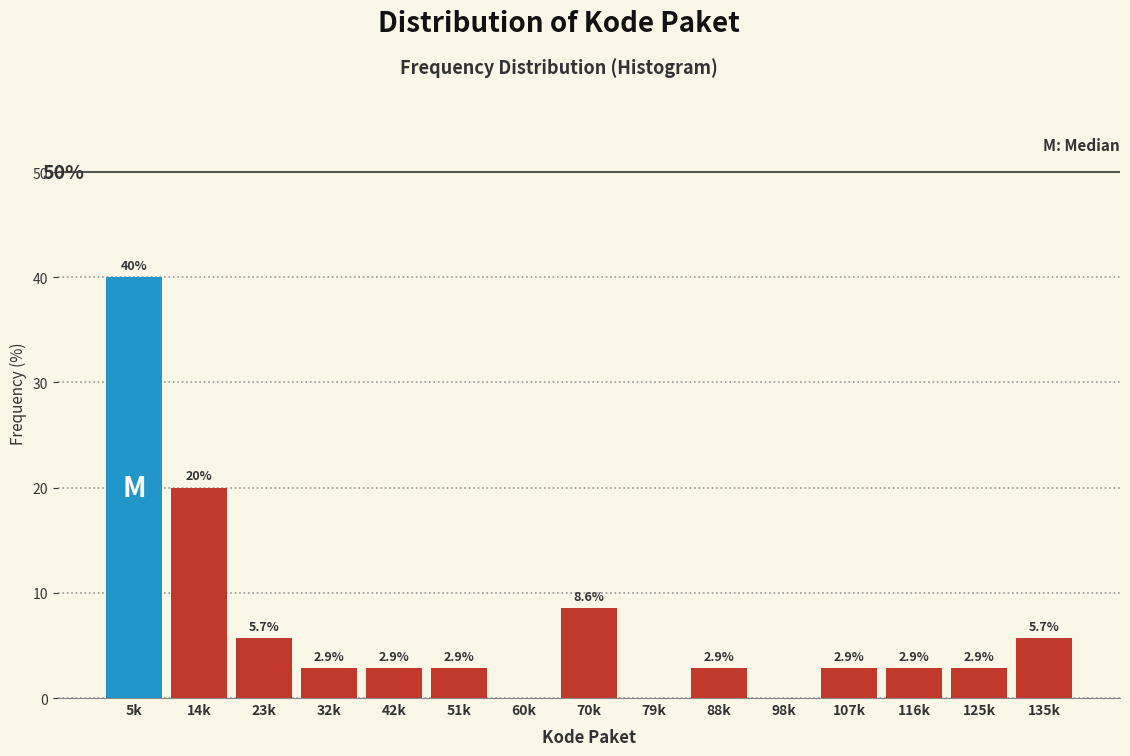

Reading left to right, what are all the values shown in this chart?

5k=40.0	14k=20.0	23k=5.7	32k=2.9	42k=2.9	51k=2.9	60k=0.0	70k=8.6	79k=0.0	88k=2.9	98k=0.0	107k=2.9	116k=2.9	125k=2.9	135k=5.7